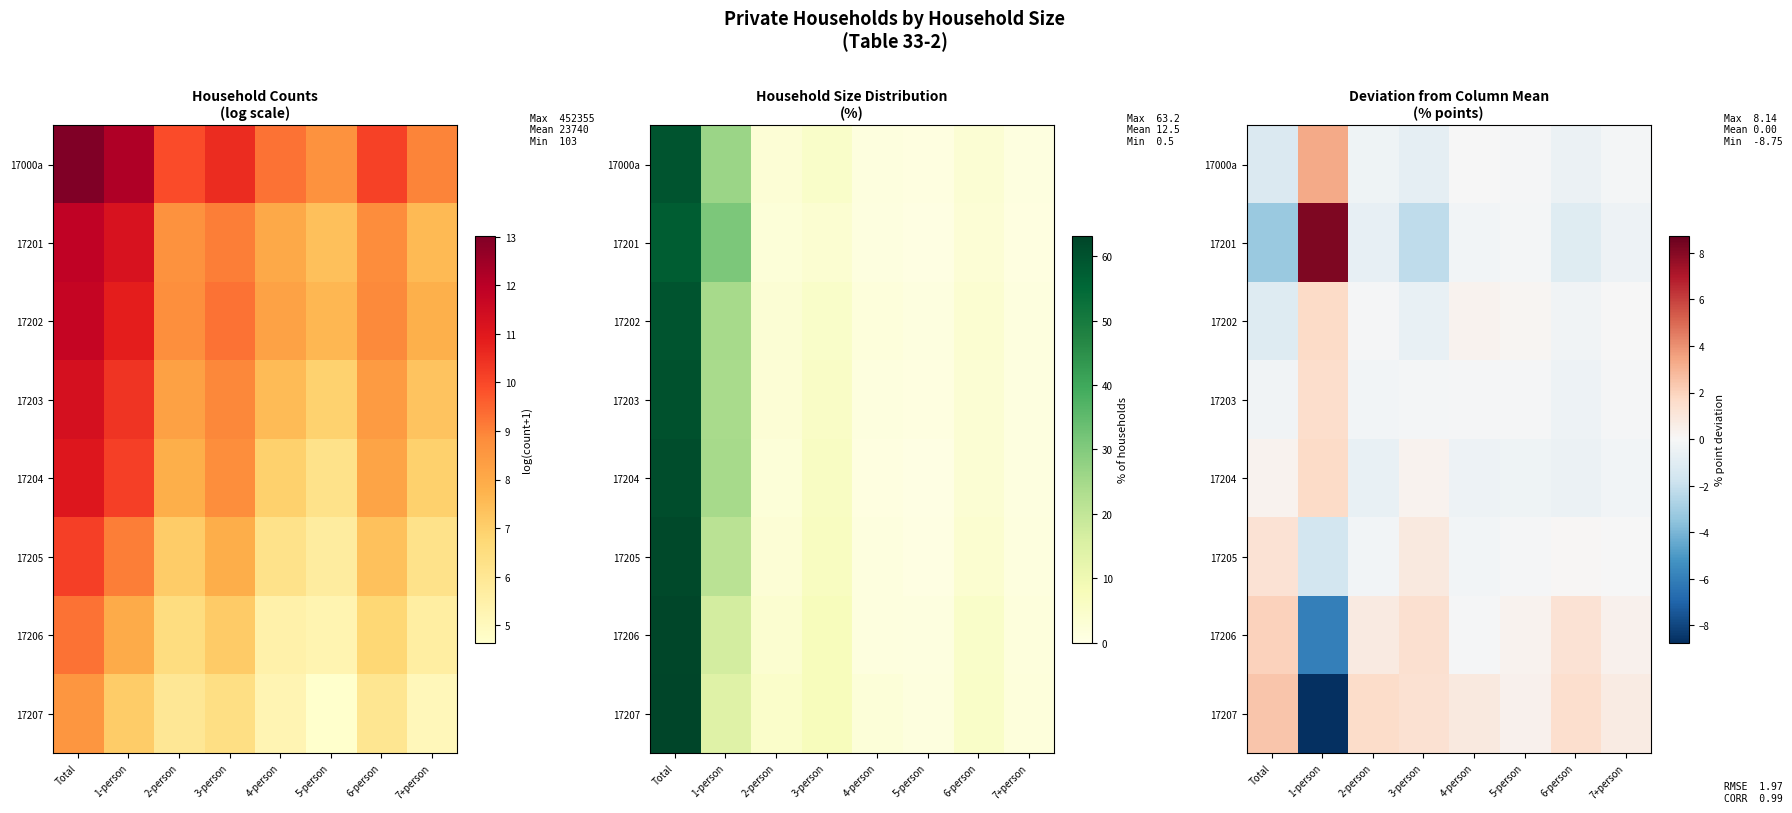

How many distinct data groups are displayed?

8